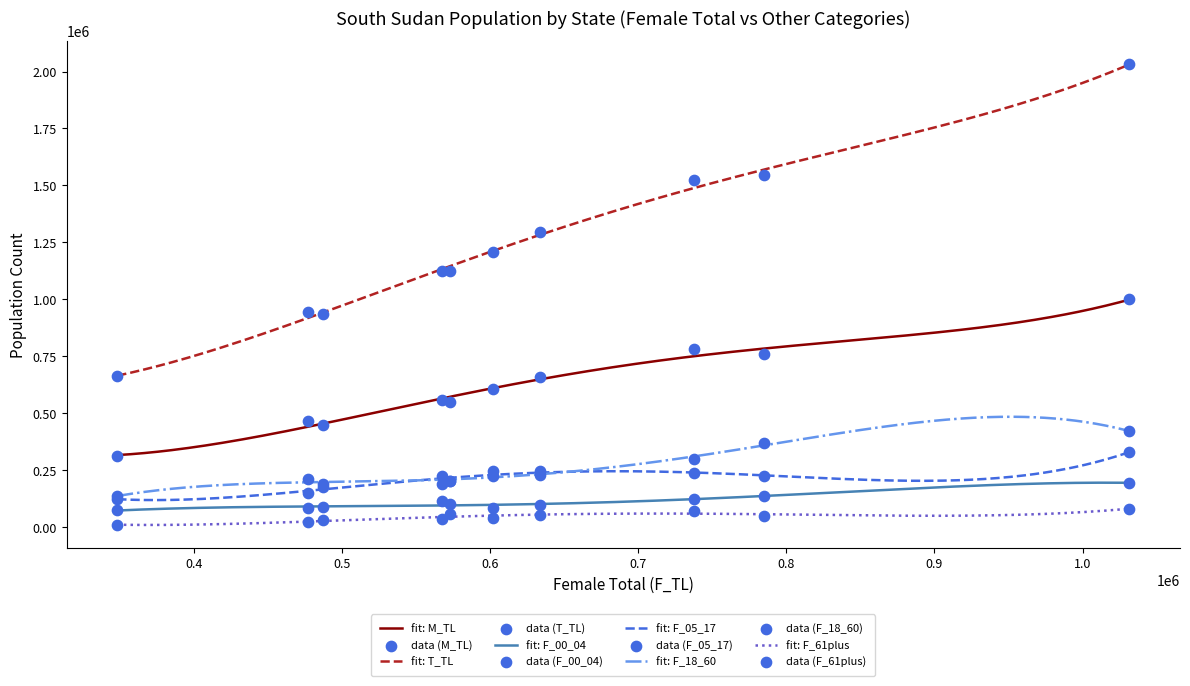

Which series contains the highest Y value?

T_TL